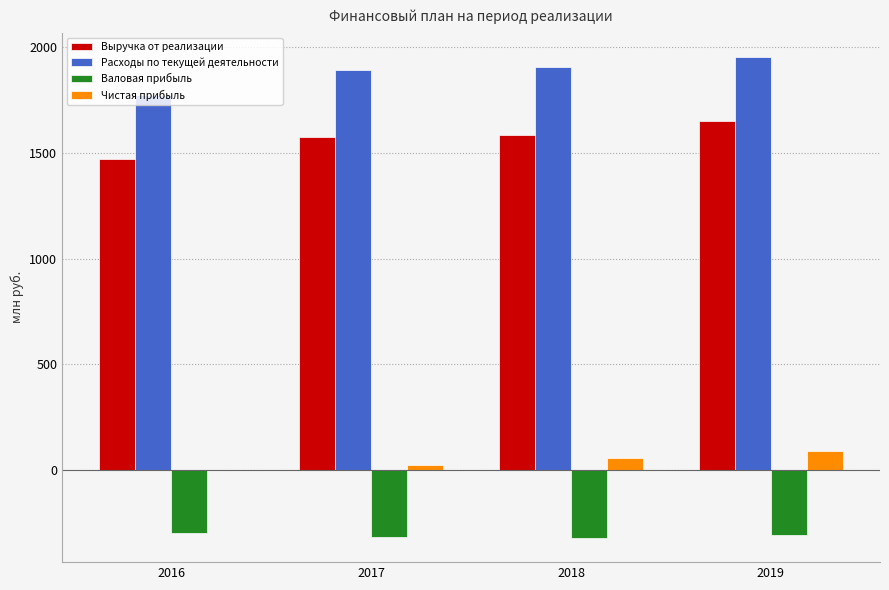

What is the sum of the Чистая прибыль values at 2019 and 2016?

89.1